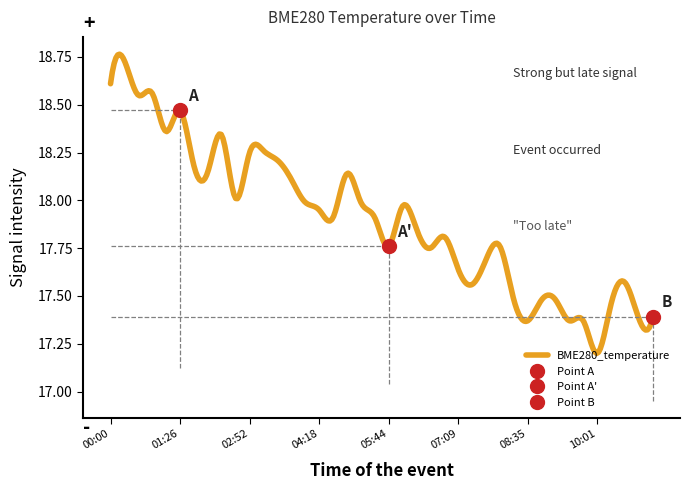

Reading right to left, list all the values displayed in this chart.

11:09=17.4	10:52=17.4	10:35=17.6	10:18=17.5	10:01=17.2	09:44=17.4	09:27=17.4	09:09=17.5	08:52=17.5	08:35=17.4	08:18=17.5	08:01=17.8	07:44=17.7	07:27=17.6	07:09=17.6	06:52=17.8	06:35=17.8	06:18=17.9	06:01=18.0	05:44=17.8	05:27=17.9	05:09=18.0	04:52=18.1	04:35=17.9	04:18=17.9	04:01=18.0	03:44=18.1	03:27=18.2	03:09=18.3	02:52=18.2	02:35=18.0	02:18=18.3	02:01=18.1	01:44=18.2	01:26=18.5	01:09=18.4	00:51=18.6	00:34=18.6	00:17=18.7	00:00=18.6